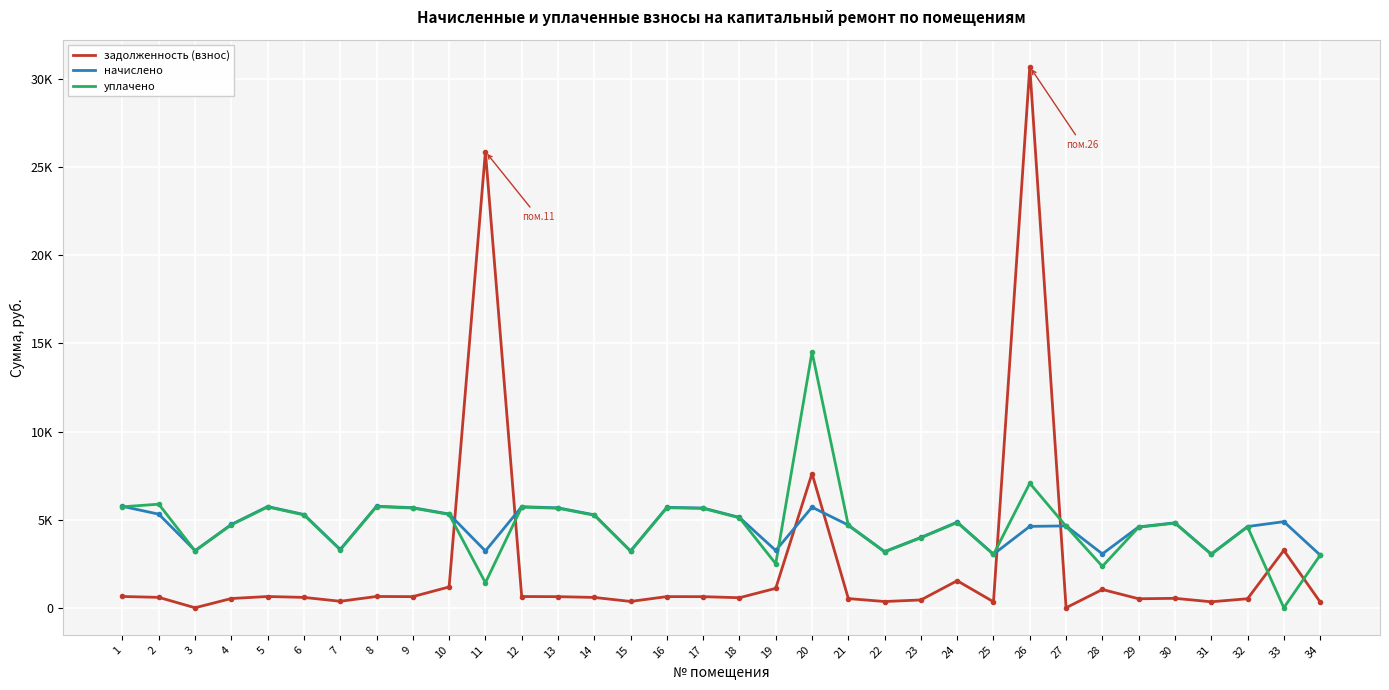

What is the difference between the highest and lowest values at 31?

2708.6